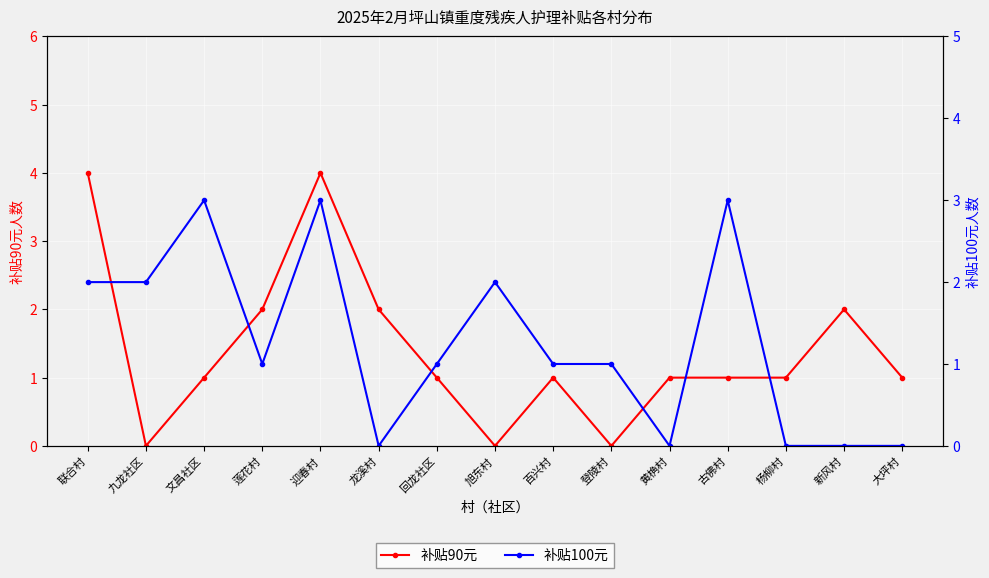

Between 旭东村 and 黄桷村, which series saw the biggest shift?

补贴100元